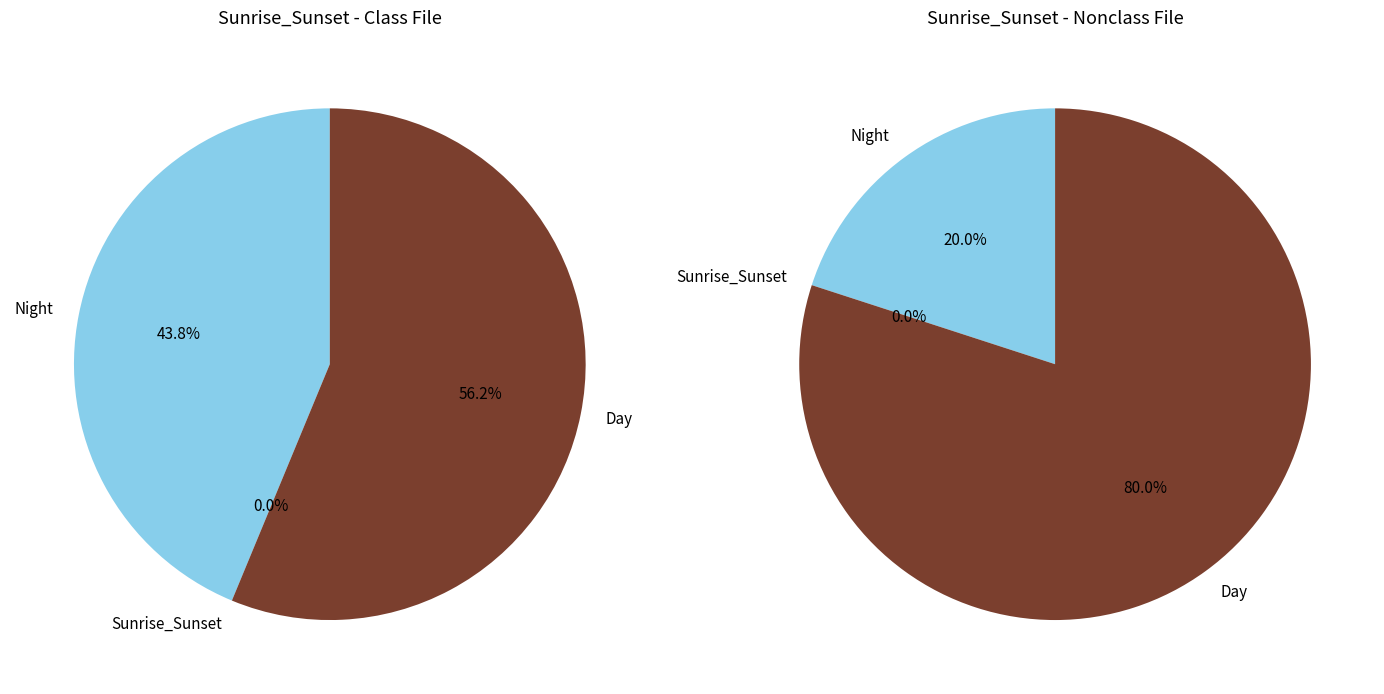

Combined, do 7 and 6 account for over 50%?

No